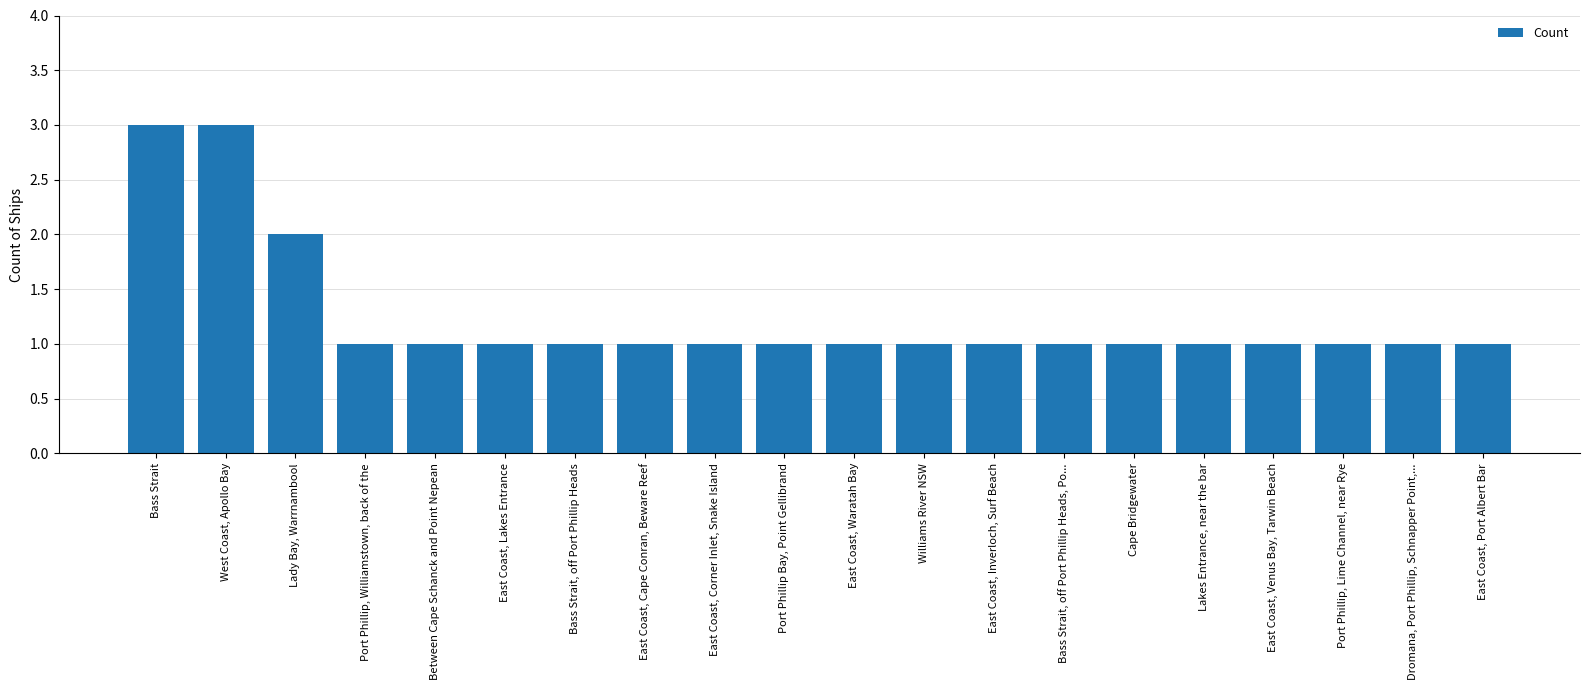

Does the chart contain any negative values?

No